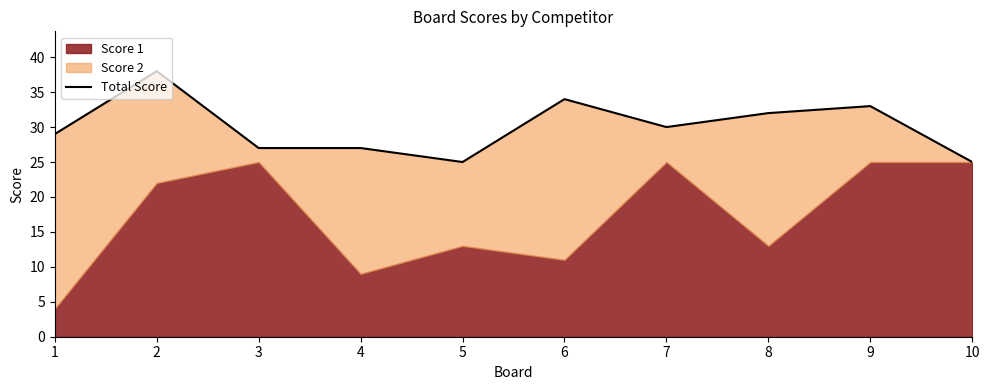

At which category does the data reach its first local peak?

2